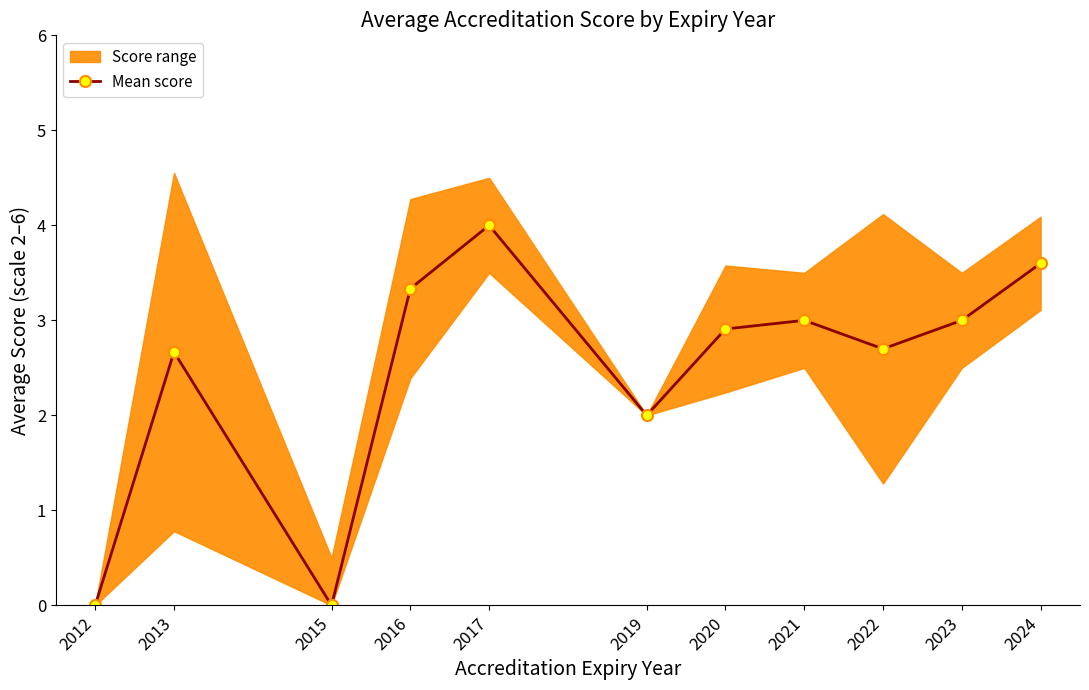

Reading left to right, what are all the values shown in this chart?

2012=0.0	2013=2.7	2015=0.0	2016=3.3	2017=4.0	2019=2.0	2020=2.9	2021=3.0	2022=2.7	2023=3.0	2024=3.6